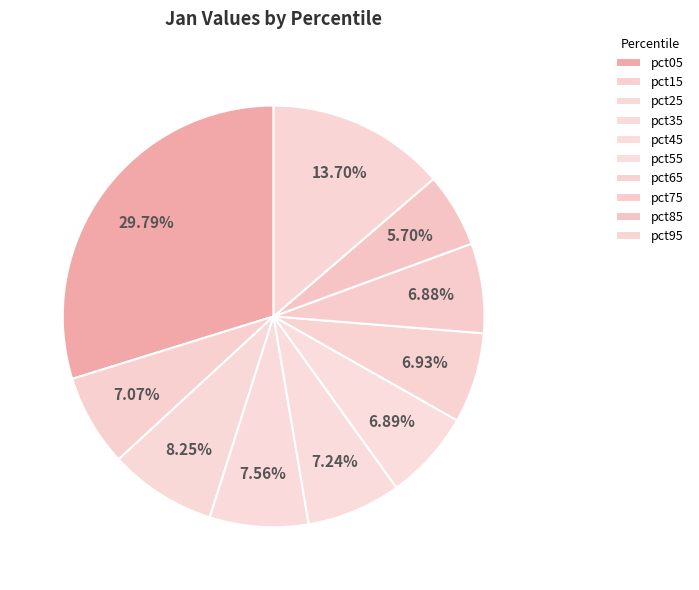

Is it true that pct25 is 8% of the pie?

True